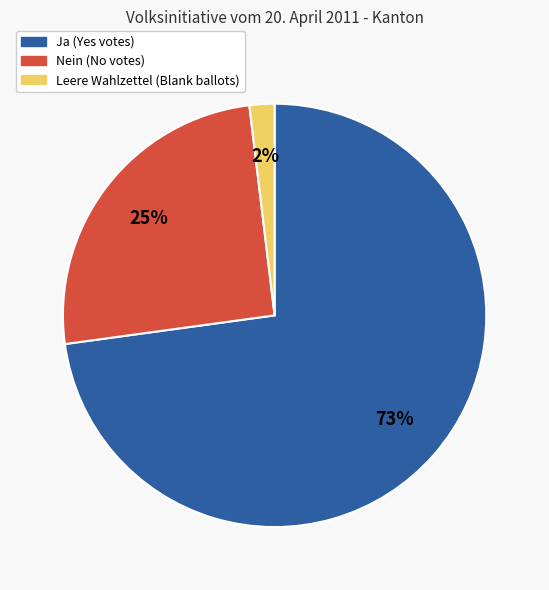

How many slices are in this pie chart?

3